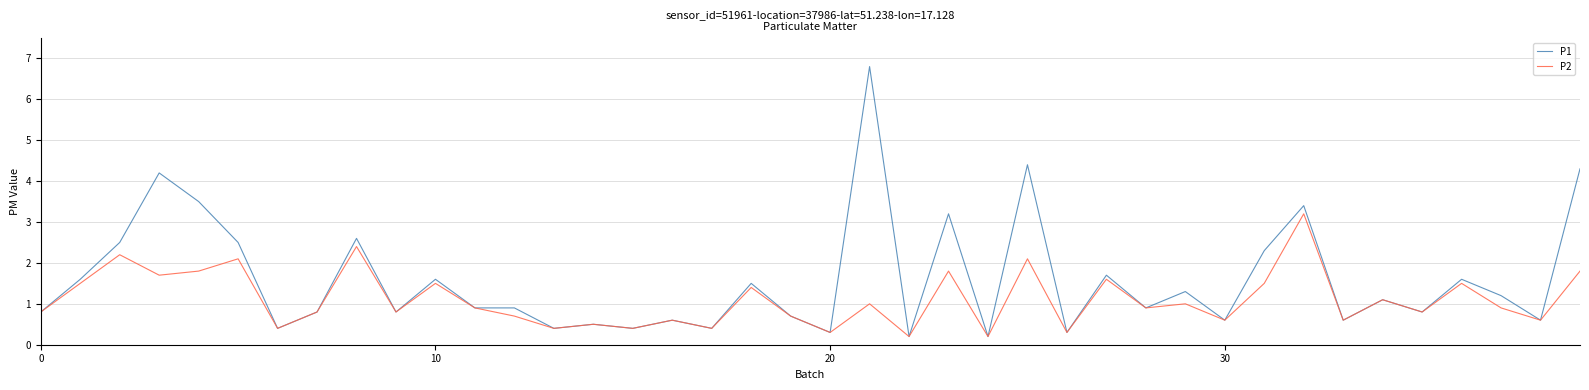

What are all the series names shown in the legend?

P1, P2